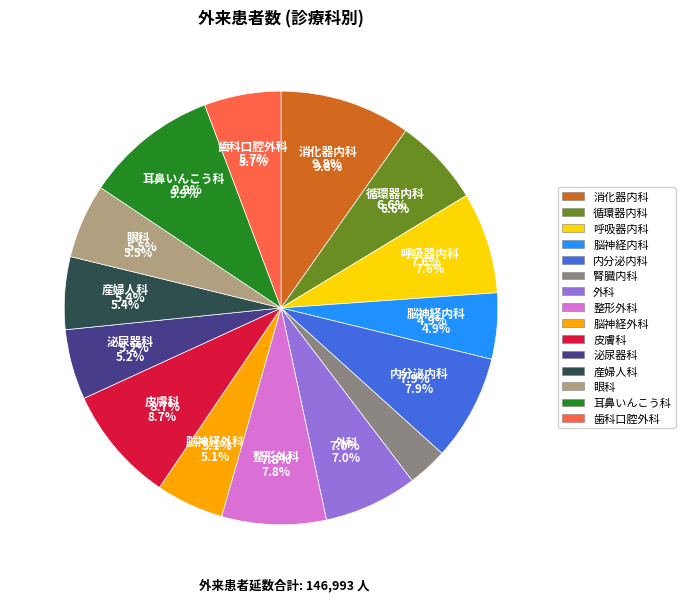

What is the total percentage of 眼科 and 泌尿器科?

10.8%